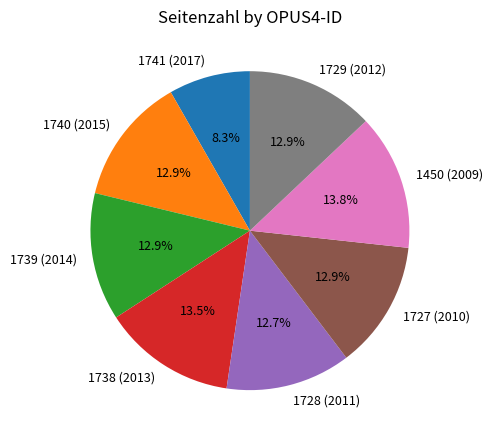

Which slice is the smallest?

1741 (2017)